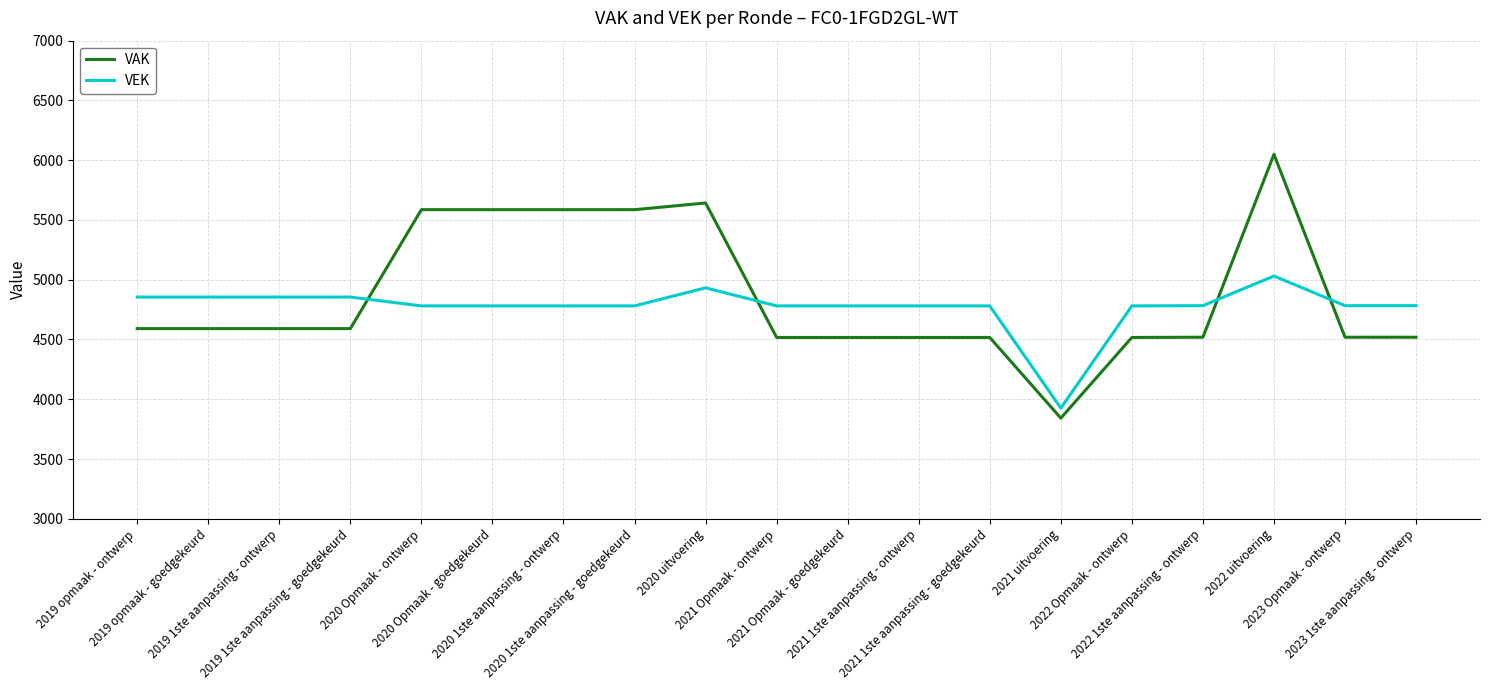

What is the difference between the VEK values at 2023 Opmaak - ontwerp and 2021 Opmaak - goedgekeurd?

2